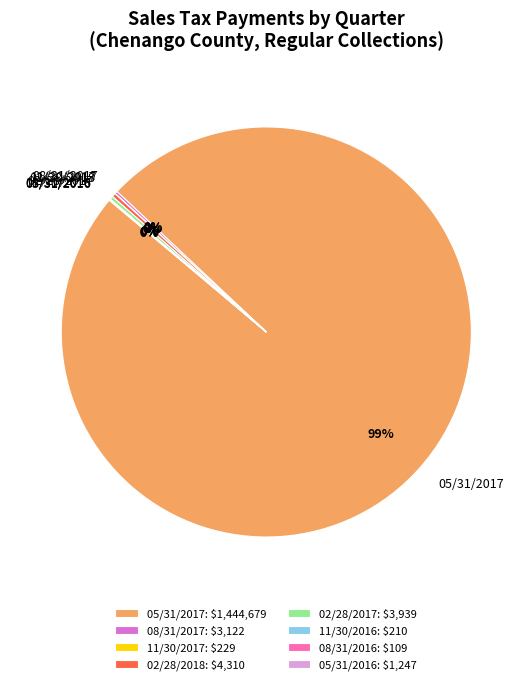

Does any single category account for the majority?

Yes